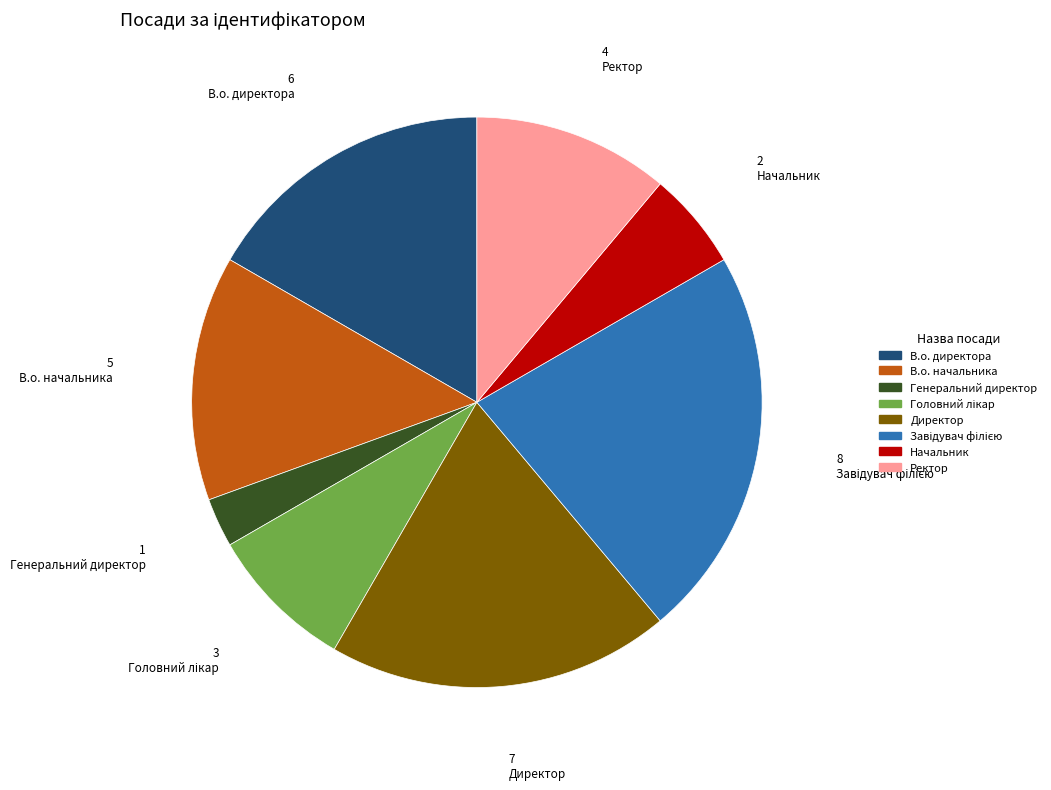

Is it true that В.о. директора is 5% of the pie?

False